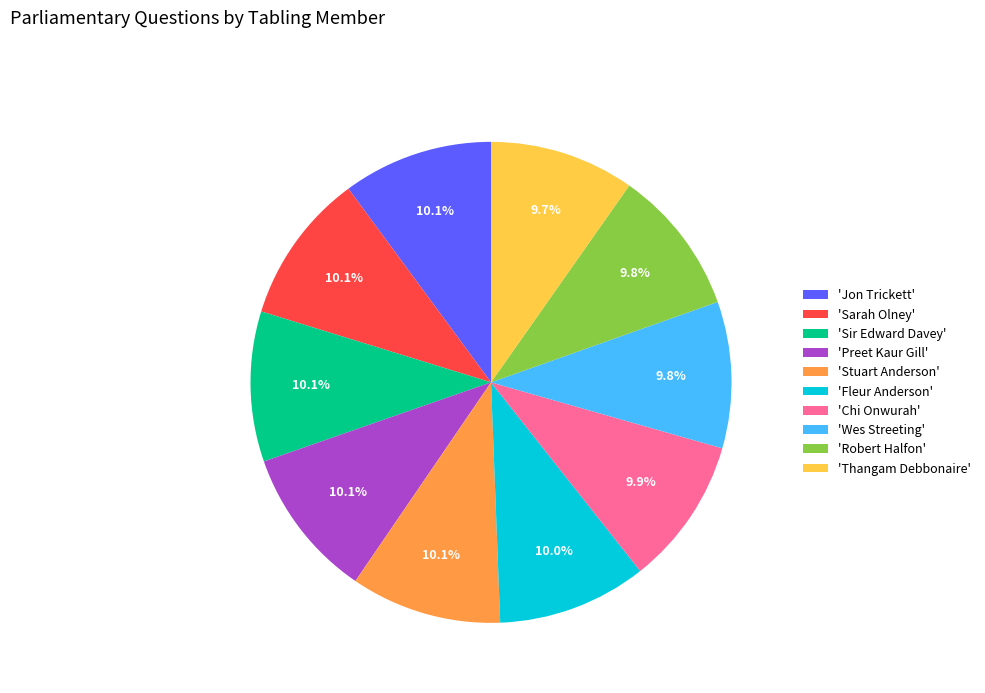

What portion of the pie excludes 'Thangam Debbonaire'?

90.3%